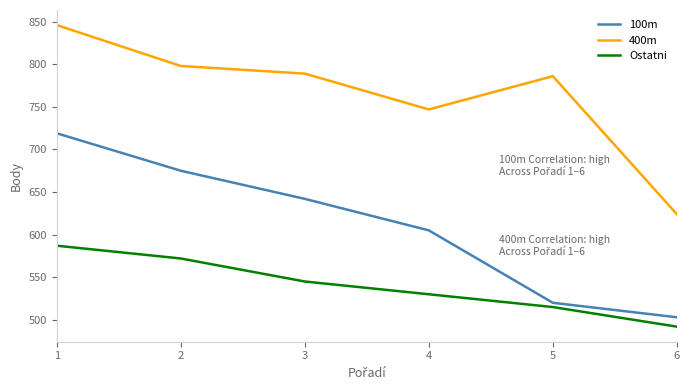

What is the difference between the second highest and second lowest values in the 400m series?

51